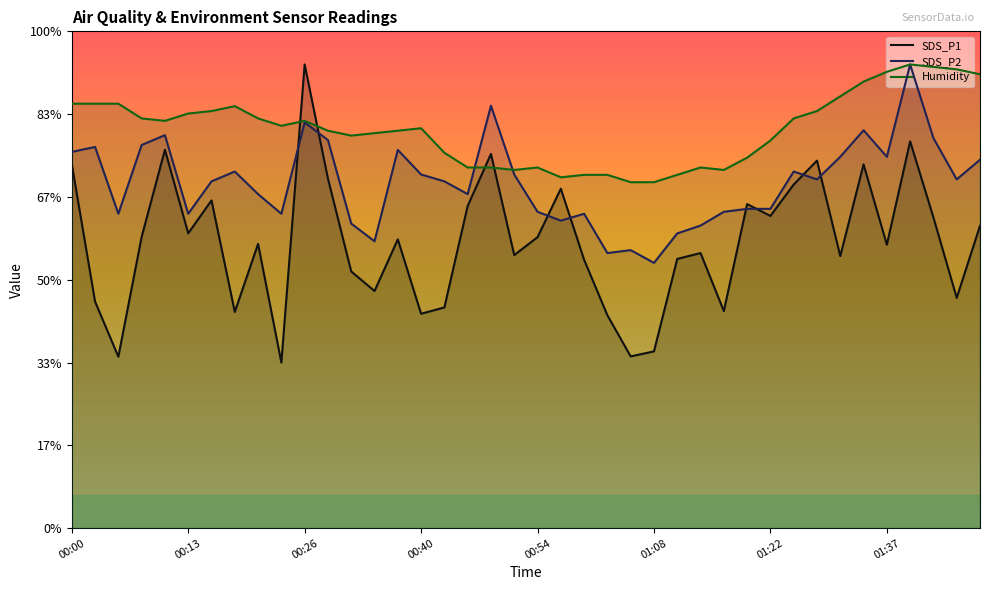

What position from the right is 16?

24